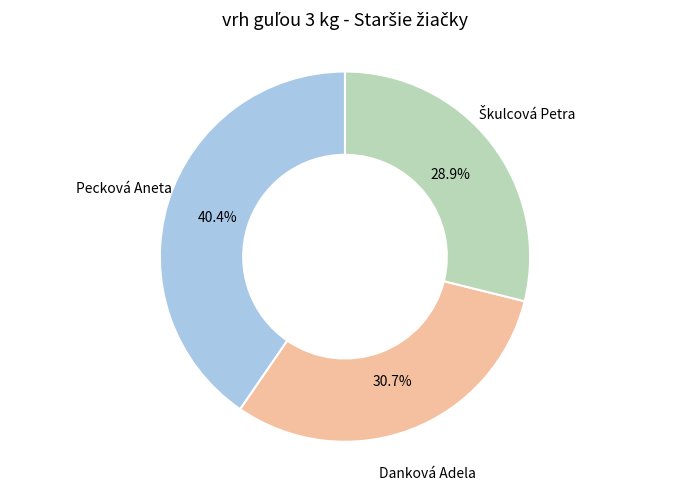

Between Pecková Aneta and Danková Adela, which is larger?

Pecková Aneta